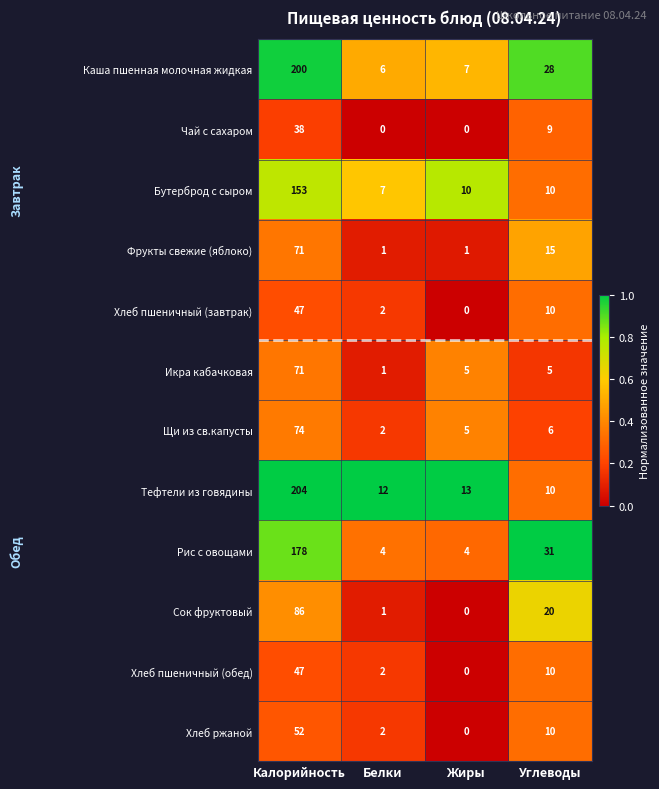

What is the difference between the maximum and minimum values in the Тефтели из говядины series?

194